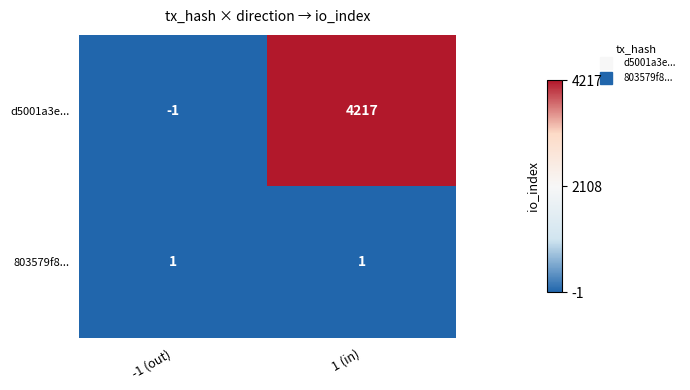

Reading left to right, transcribe all the data shown in this chart.

d5001a3e...: -1	4217
803579f8...: 1	1